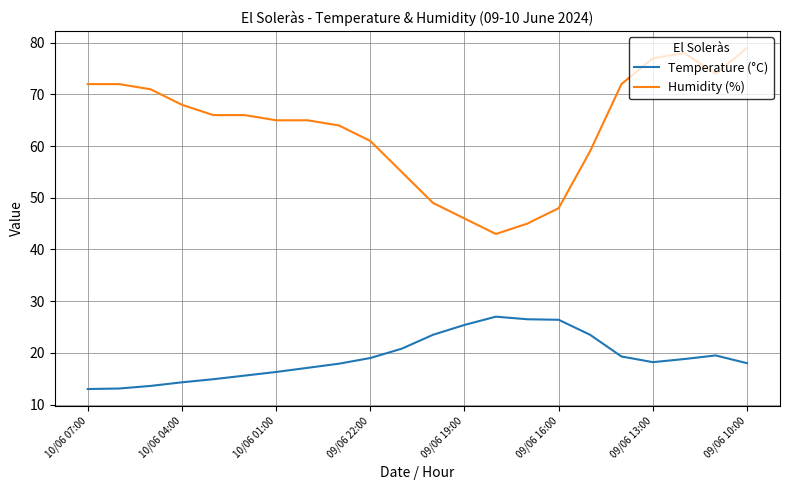

What is the greatest value displayed?

79.0